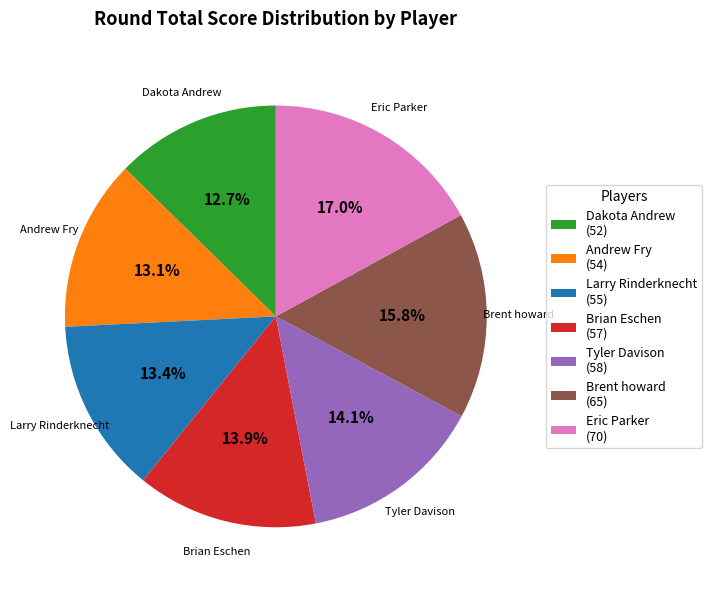

What is the ratio of the value at Brian Eschen to the value at Dakota Andrew?

1.1